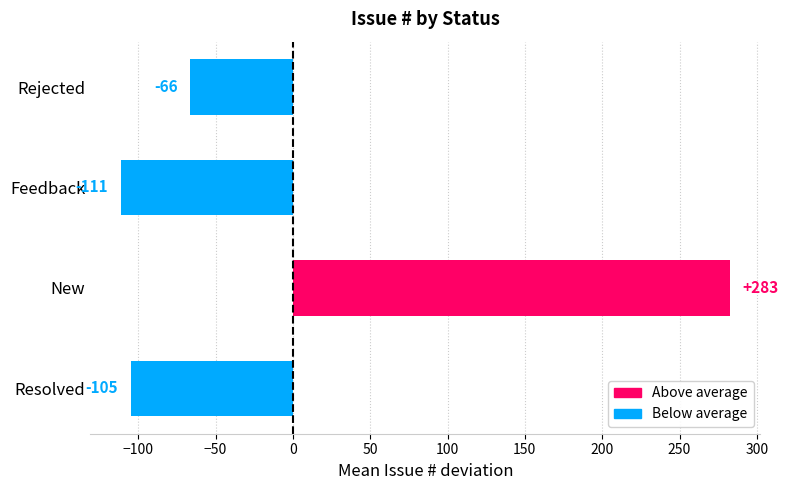

Between New and Resolved, which is larger?

New